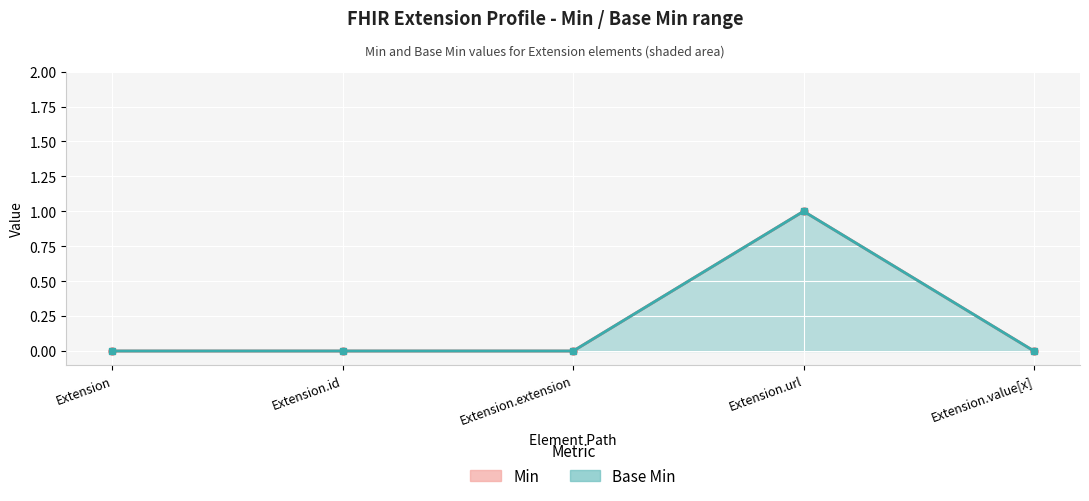

The Min (line) series shows 0 at Extension.extension. True or false?

True